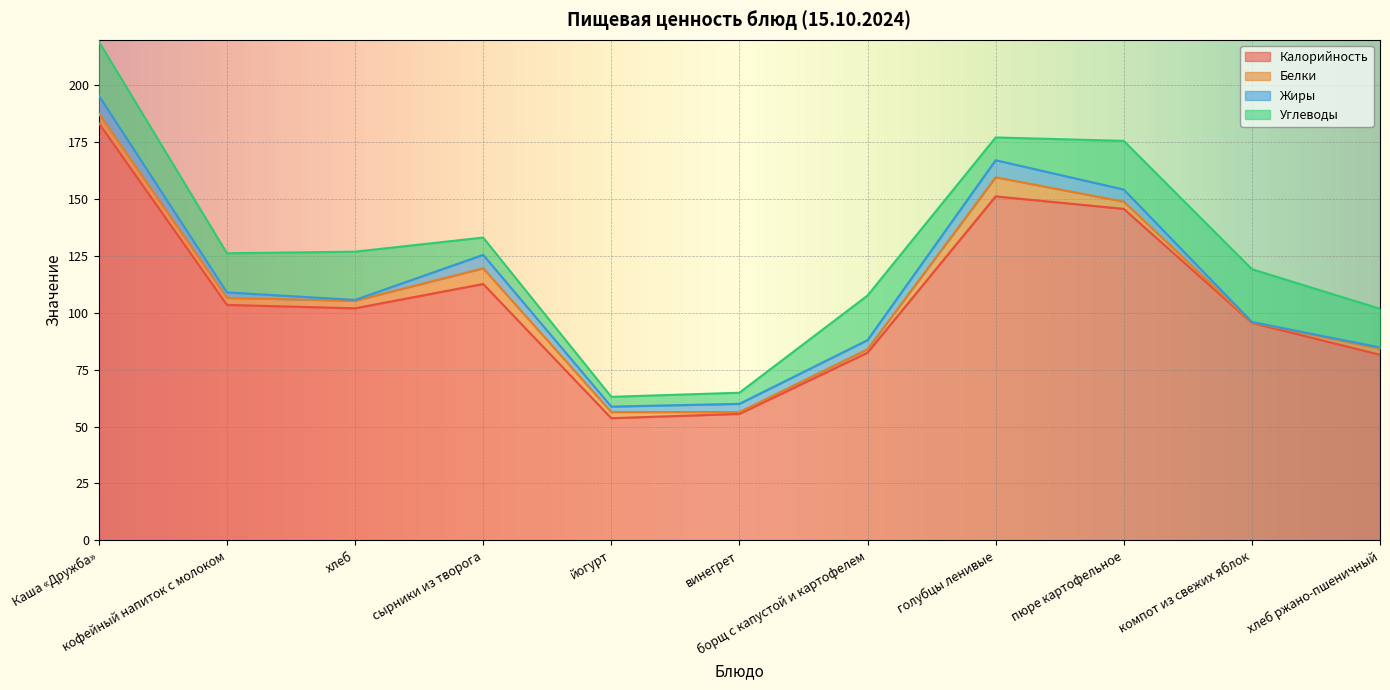

How many values in the Жиры series exceed 3?

6